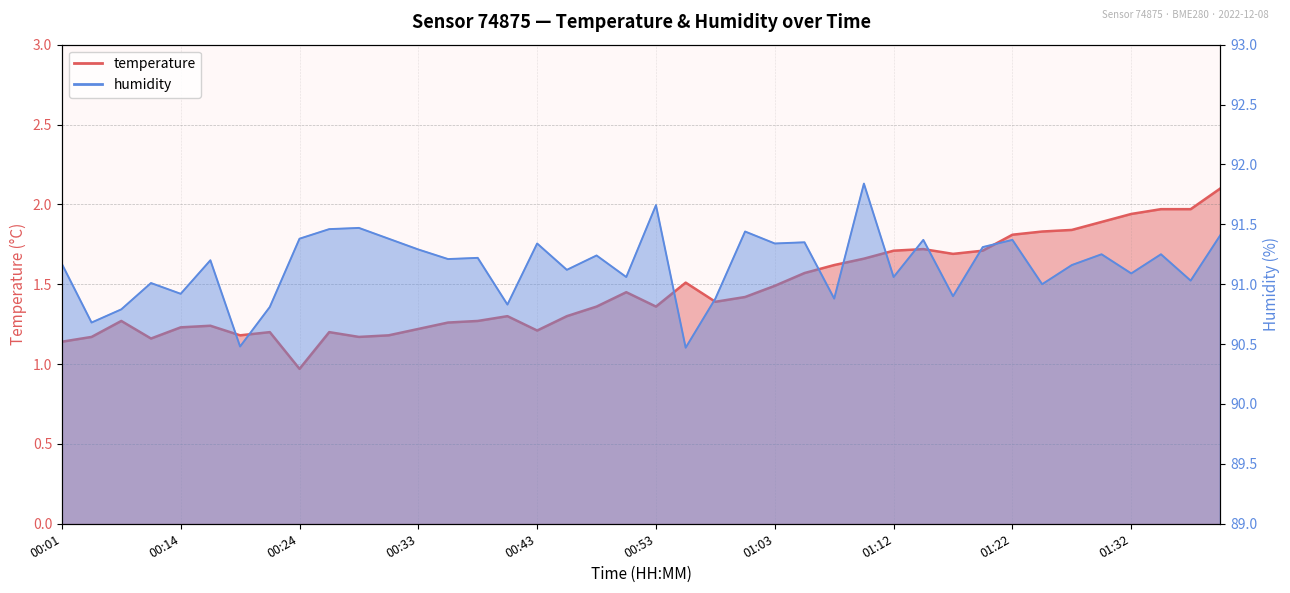

What is the value of the humidity point at the 30th from the left?

91.4